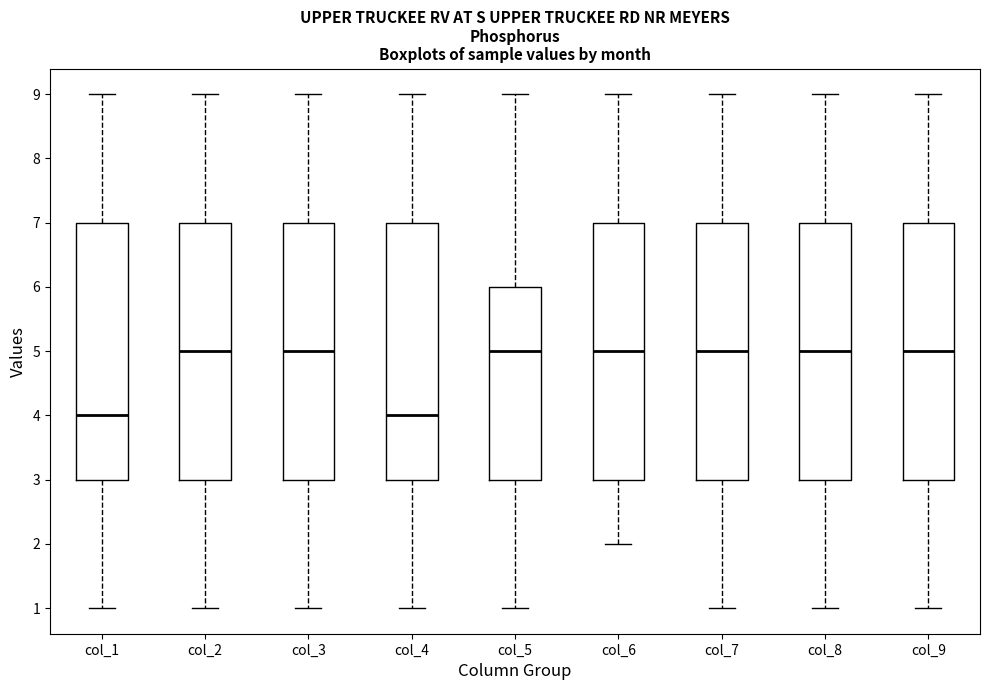

Reading left to right, read every box against the y-axis: the position of its median line, the range the box covers, and the ends of its whiskers. The values are not printed on the chart, so give them approximately, as read against the axis.

col_1: median 4, box 3 to 7, whiskers 1 to 9
col_2: median 5, box 3 to 7, whiskers 1 to 9
col_3: median 5, box 3 to 7, whiskers 1 to 9
col_4: median 4, box 3 to 7, whiskers 1 to 9
col_5: median 5, box 3 to 6, whiskers 1 to 9
col_6: median 5, box 3 to 7, whiskers 2 to 9
col_7: median 5, box 3 to 7, whiskers 1 to 9
col_8: median 5, box 3 to 7, whiskers 1 to 9
col_9: median 5, box 3 to 7, whiskers 1 to 9